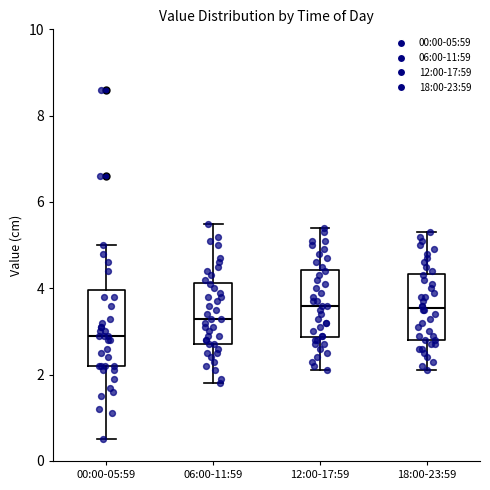

Where is the lower edge of the box for 18:00-23:59 on the y-axis? The values are not printed on the chart, so give them approximately, as read against the axis.

2.8